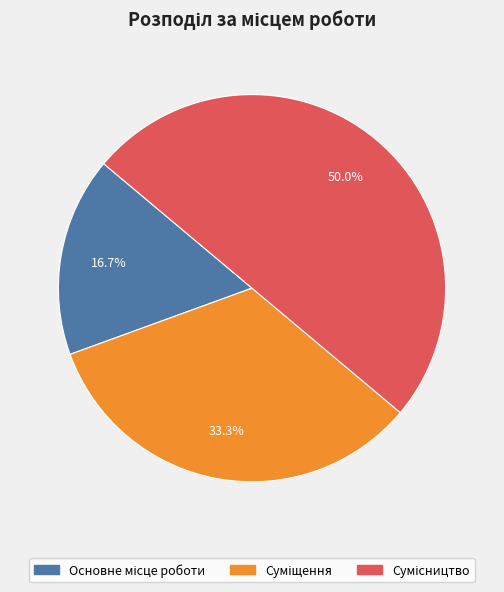

How many segments does this pie chart have?

3